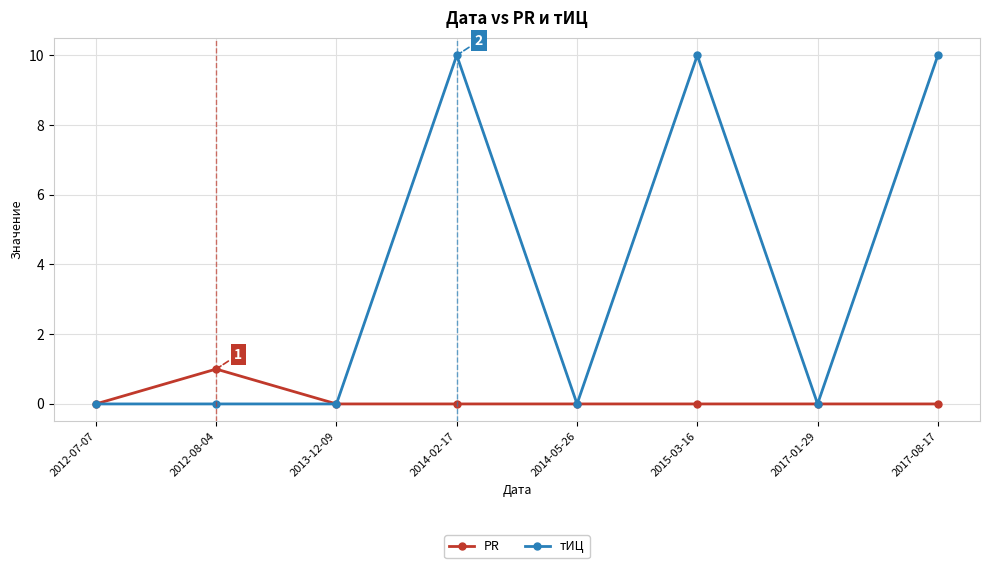

How many lines are shown in the chart?

2